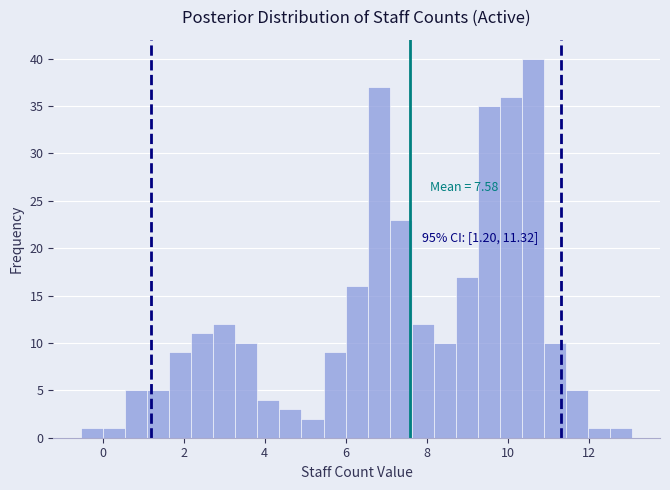

Around what value on the x-axis is the tallest bar? Give the approximate position of its centre, as read against the axis.

10.6